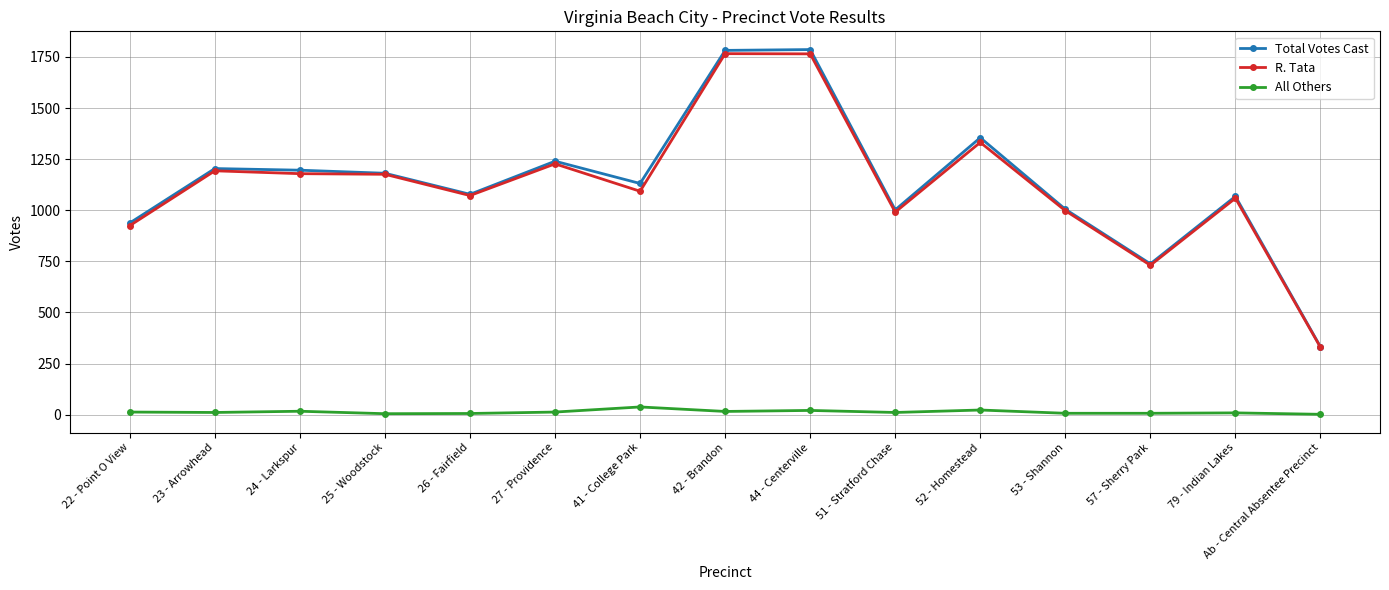

True or false: Total Votes Cast has more than 1 points higher than both neighbors.

True